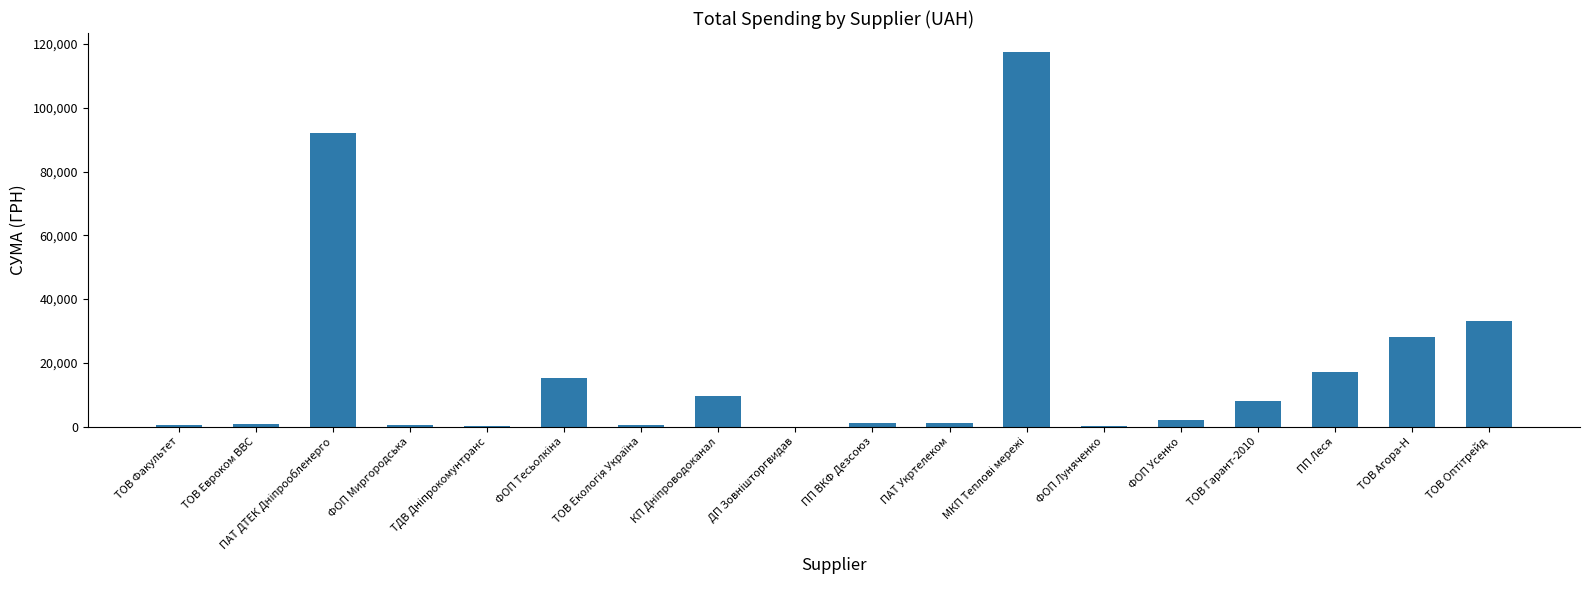

How many data points are above 2173?

9